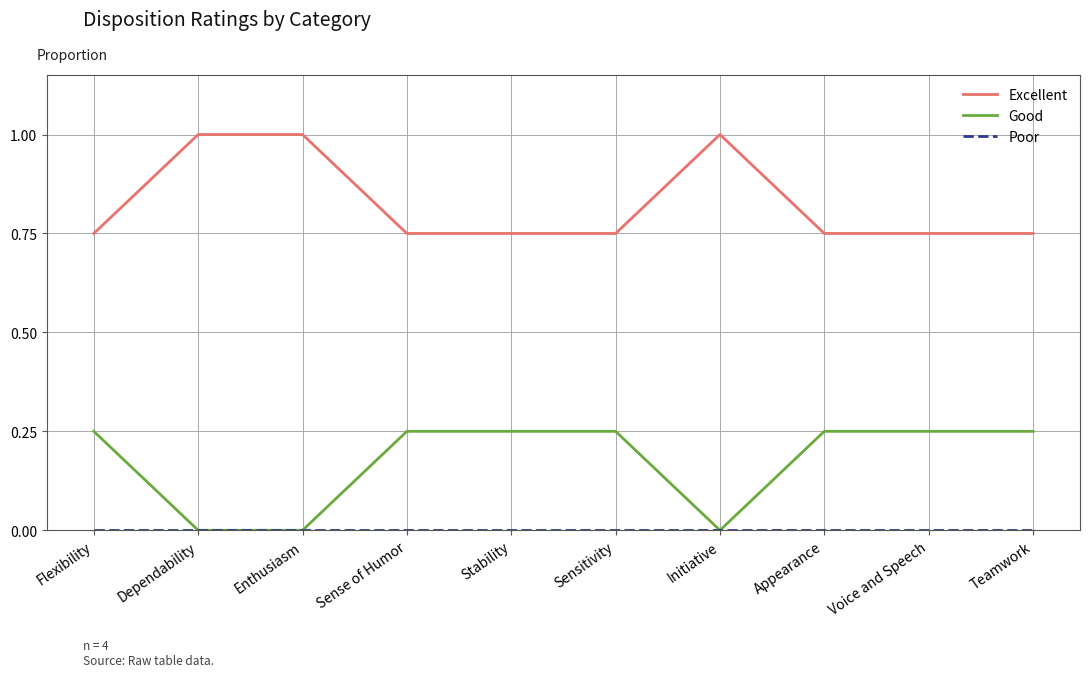

Which series has the largest total across all categories?

Excellent